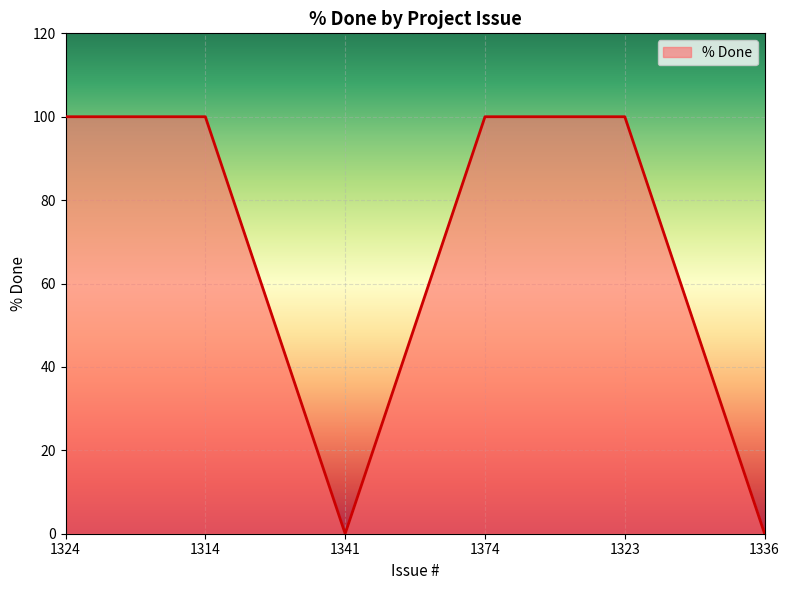

What is the greatest value displayed?

100